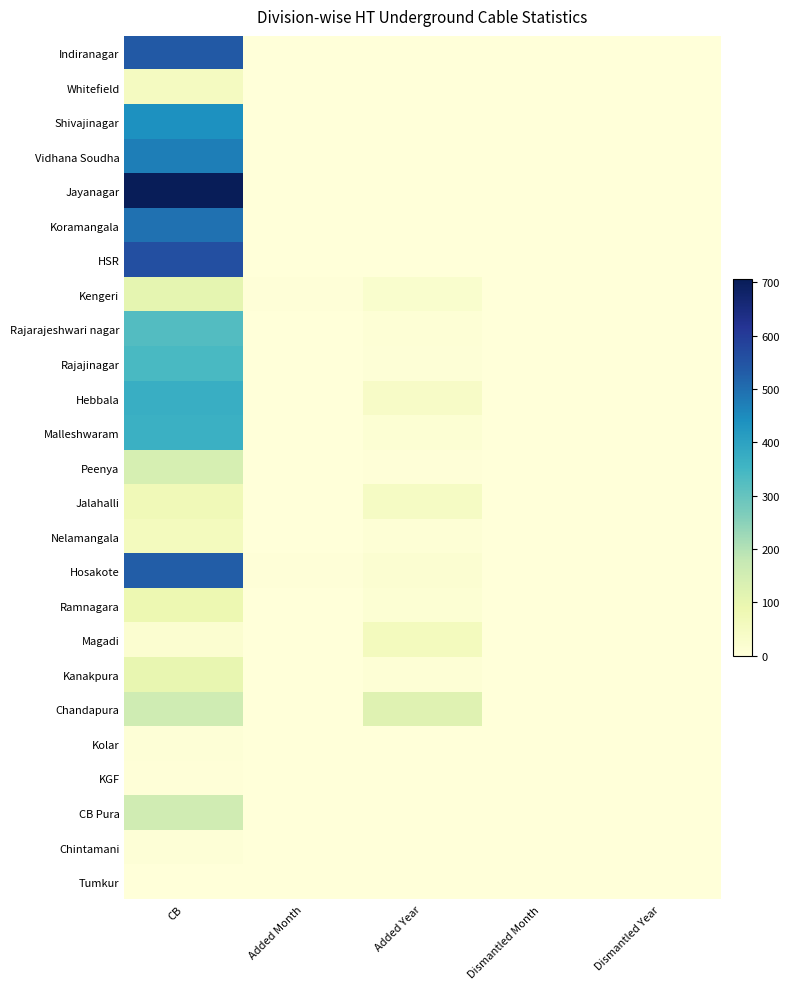

Reading left to right, transcribe all the data shown in this chart.

Indiranagar: CB=538.7	Added Month=0.0	Added Year=0.0	Dismantled Month=0.0	Dismantled Year=0.0
Whitefield: CB=53.3	Added Month=0.0	Added Year=0.0	Dismantled Month=0.0	Dismantled Year=0.0
Shivajinagar: CB=438.0	Added Month=0.0	Added Year=0.0	Dismantled Month=0.0	Dismantled Year=0.0
Vidhana Soudha: CB=473.7	Added Month=0.0	Added Year=0.0	Dismantled Month=0.0	Dismantled Year=0.0
Jayanagar: CB=705.2	Added Month=0.0	Added Year=0.0	Dismantled Month=0.0	Dismantled Year=0.0
Koramangala: CB=493.5	Added Month=0.0	Added Year=0.0	Dismantled Month=0.0	Dismantled Year=0.0
HSR: CB=558.7	Added Month=0.0	Added Year=0.0	Dismantled Month=0.0	Dismantled Year=0.0
Kengeri: CB=105.6	Added Month=4.3	Added Year=27.5	Dismantled Month=0.0	Dismantled Year=0.0
Rajarajeshwari nagar: CB=325.7	Added Month=1.6	Added Year=10.2	Dismantled Month=0.0	Dismantled Year=0.0
Rajajinagar: CB=339.1	Added Month=0.3	Added Year=7.6	Dismantled Month=0.0	Dismantled Year=0.0
Hebbala: CB=371.0	Added Month=0.5	Added Year=40.3	Dismantled Month=0.0	Dismantled Year=0.0
Malleshwaram: CB=365.2	Added Month=0.2	Added Year=13.0	Dismantled Month=0.0	Dismantled Year=0.0
Peenya: CB=142.9	Added Month=0.4	Added Year=5.3	Dismantled Month=0.0	Dismantled Year=0.0
Jalahalli: CB=72.4	Added Month=0.2	Added Year=44.2	Dismantled Month=0.1	Dismantled Year=0.1
Nelamangala: CB=58.7	Added Month=0.1	Added Year=9.3	Dismantled Month=0.0	Dismantled Year=0.0
Hosakote: CB=530.4	Added Month=3.3	Added Year=18.5	Dismantled Month=0.0	Dismantled Year=0.0
Ramnagara: CB=87.1	Added Month=0.0	Added Year=11.5	Dismantled Month=0.0	Dismantled Year=0.0
Magadi: CB=20.1	Added Month=0.0	Added Year=59.1	Dismantled Month=0.0	Dismantled Year=0.0
Kanakpura: CB=100.3	Added Month=0.0	Added Year=8.9	Dismantled Month=0.0	Dismantled Year=0.0
Chandapura: CB=158.5	Added Month=1.4	Added Year=120.6	Dismantled Month=0.0	Dismantled Year=0.0
Kolar: CB=7.6	Added Month=0.0	Added Year=0.0	Dismantled Month=0.0	Dismantled Year=0.0
KGF: CB=4.0	Added Month=0.0	Added Year=0.0	Dismantled Month=0.0	Dismantled Year=0.0
CB Pura: CB=155.7	Added Month=0.0	Added Year=0.0	Dismantled Month=0.0	Dismantled Year=0.0
Chintamani: CB=6.9	Added Month=0.0	Added Year=0.0	Dismantled Month=0.0	Dismantled Year=0.0
Tumkur: CB=0.0	Added Month=0.0	Added Year=0.0	Dismantled Month=0.0	Dismantled Year=0.0